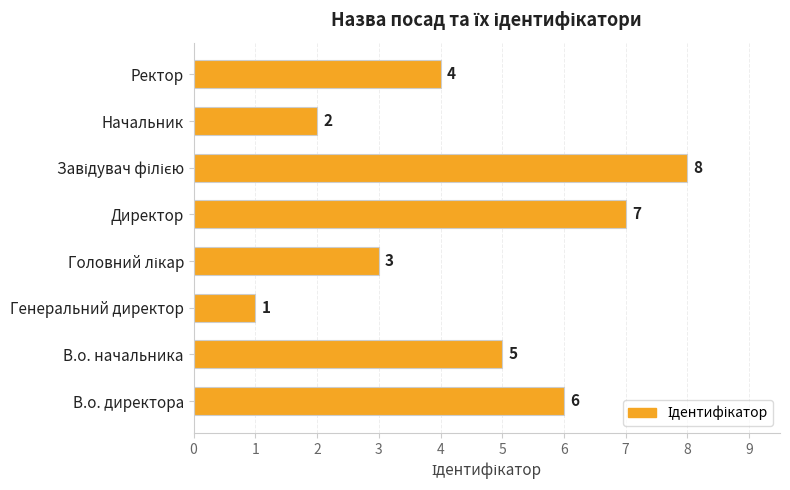

Between Начальник and Директор, which is larger?

Директор